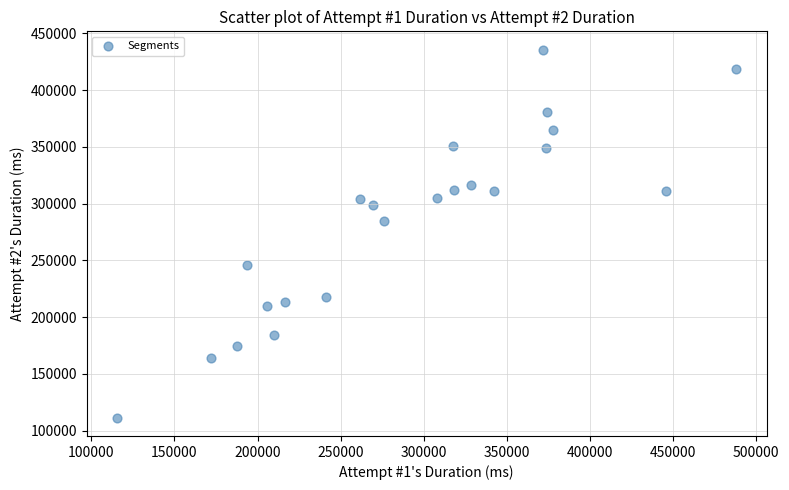

What is the range of X values (max minus min)?

372273